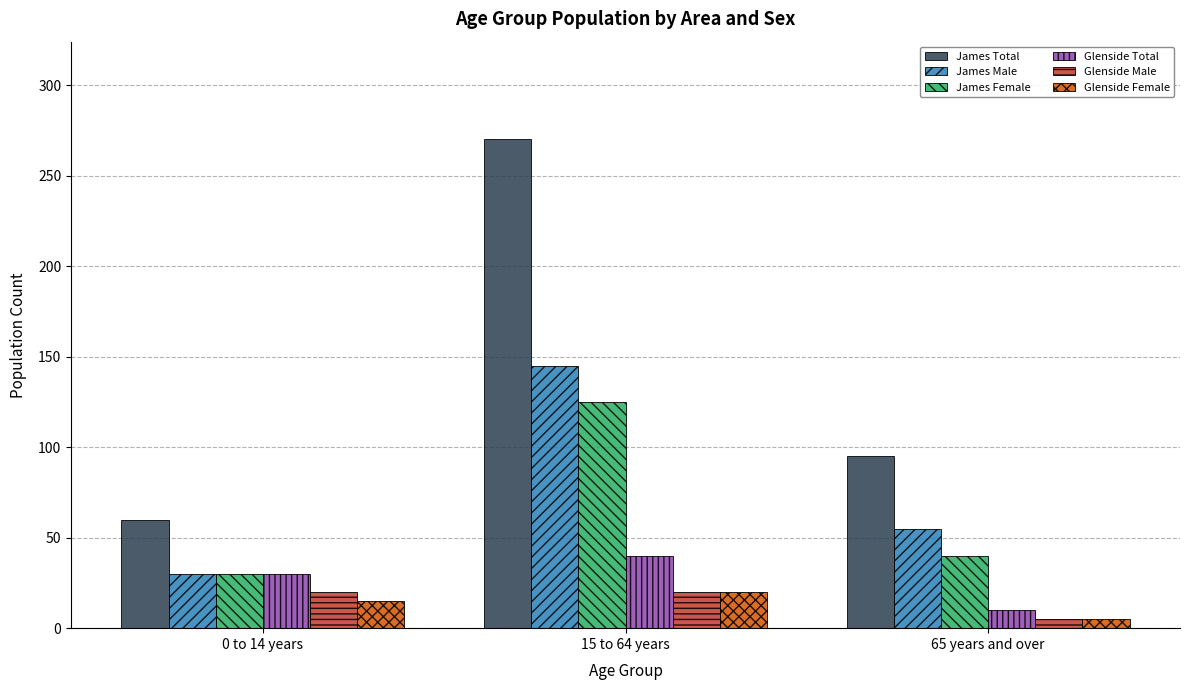

What is the average value of the James Male series?

77